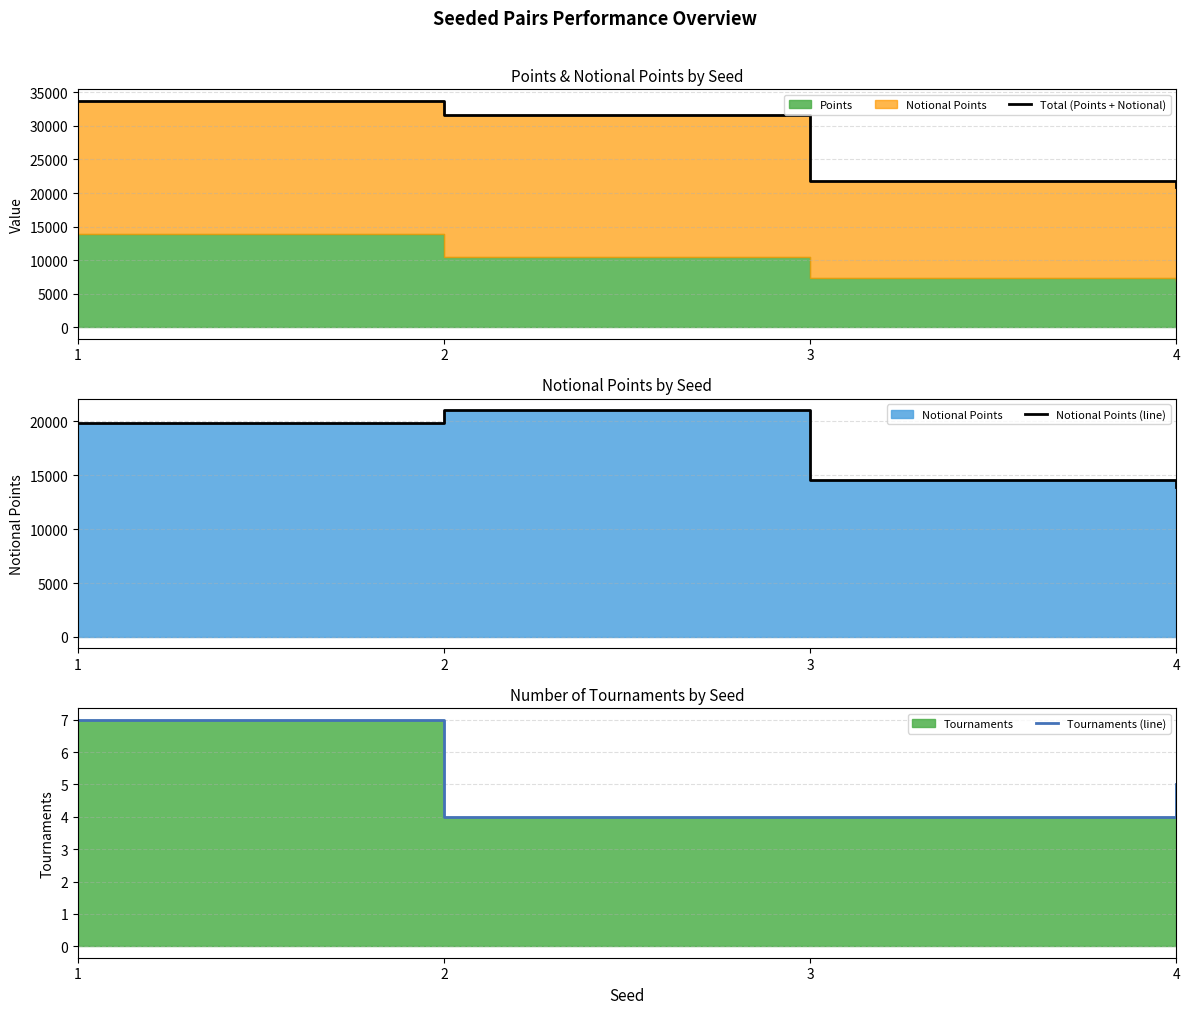

How many lines are shown in the chart?

3